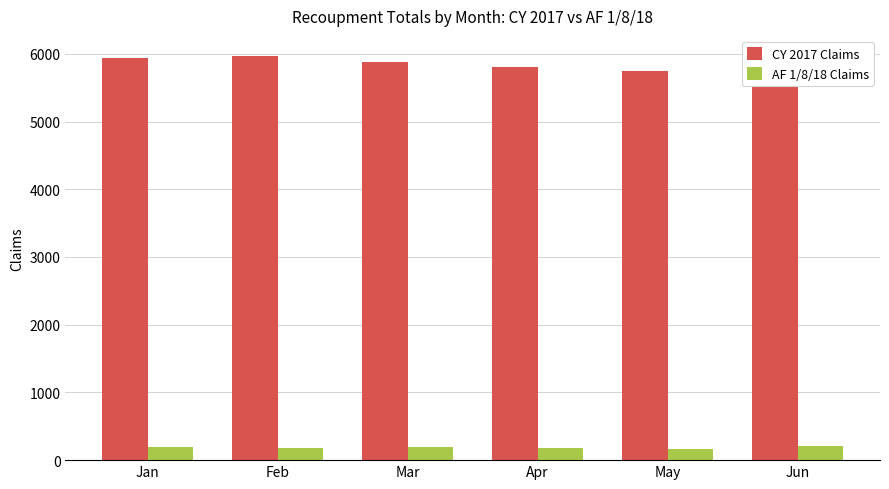

At how many categories does at least one series exceed 2732?

6